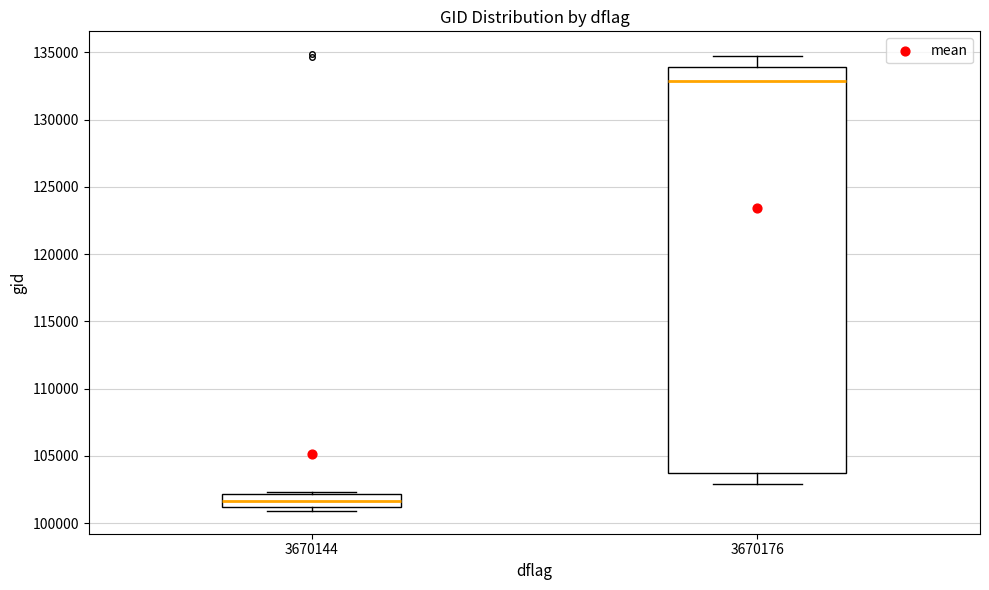

Which box's median line is the lowest?

3670144